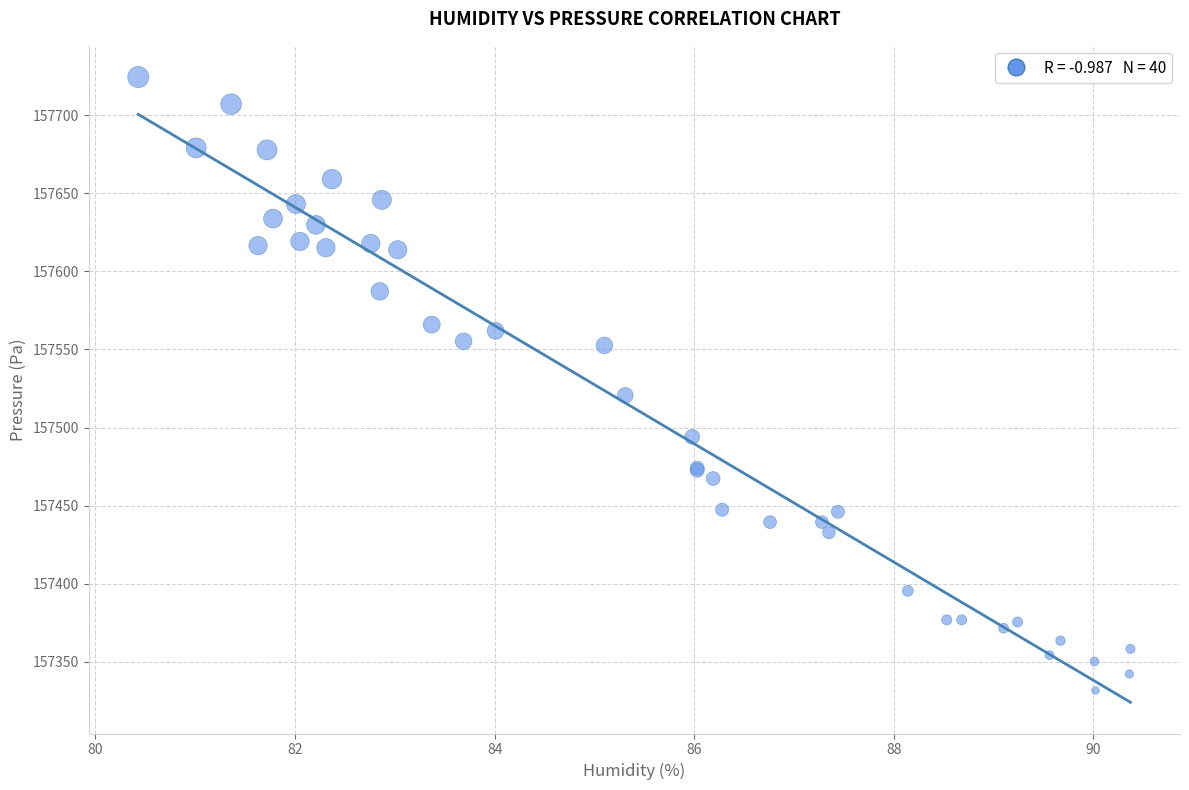

What Y value in the scatter plot is closest to 157528?

157520.7